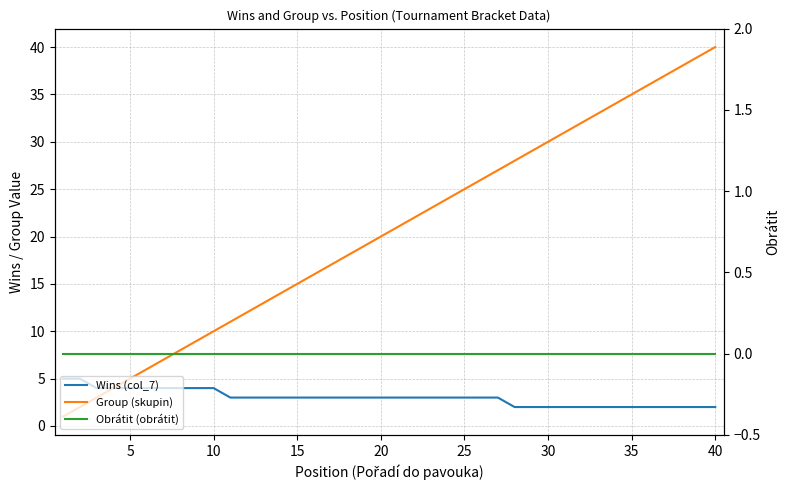

True or false: Group (skupin) has more than 1 interior local peaks.

False